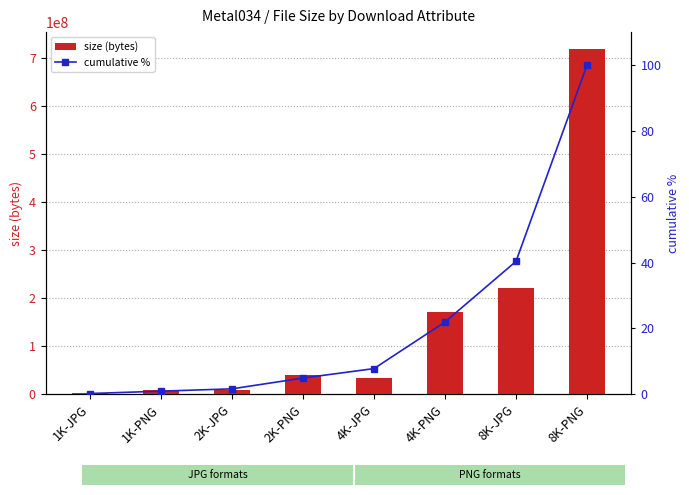

List the labels in order of cumulative % value, largest first.

8K-PNG, 8K-JPG, 4K-PNG, 4K-JPG, 2K-PNG, 2K-JPG, 1K-PNG, 1K-JPG